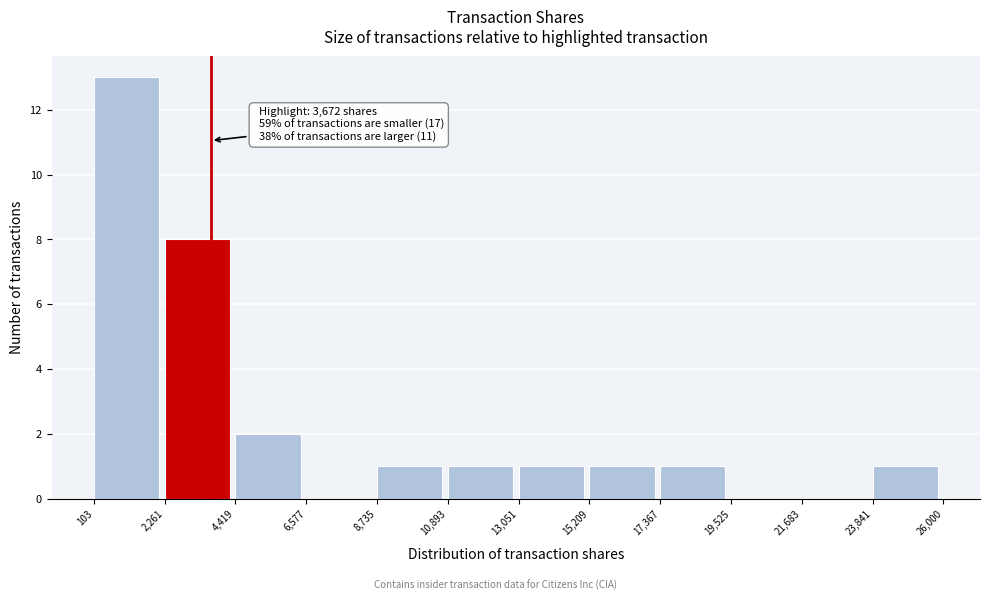

Which range on the x-axis has the tallest bar?

103 to 2,261